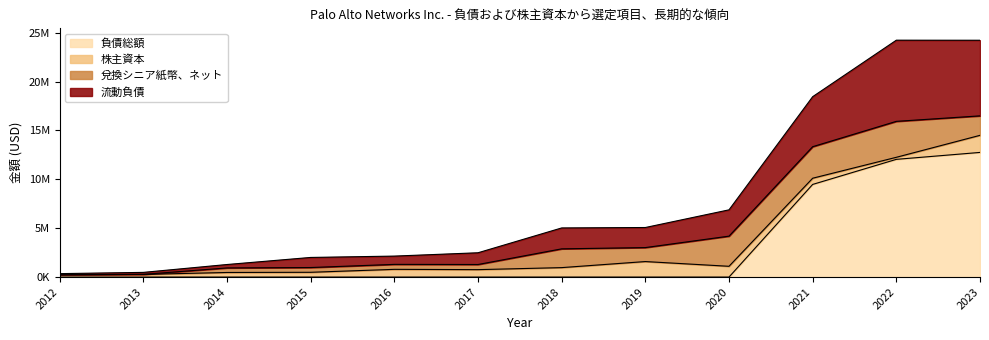

Does the chart have visible grid lines?

No